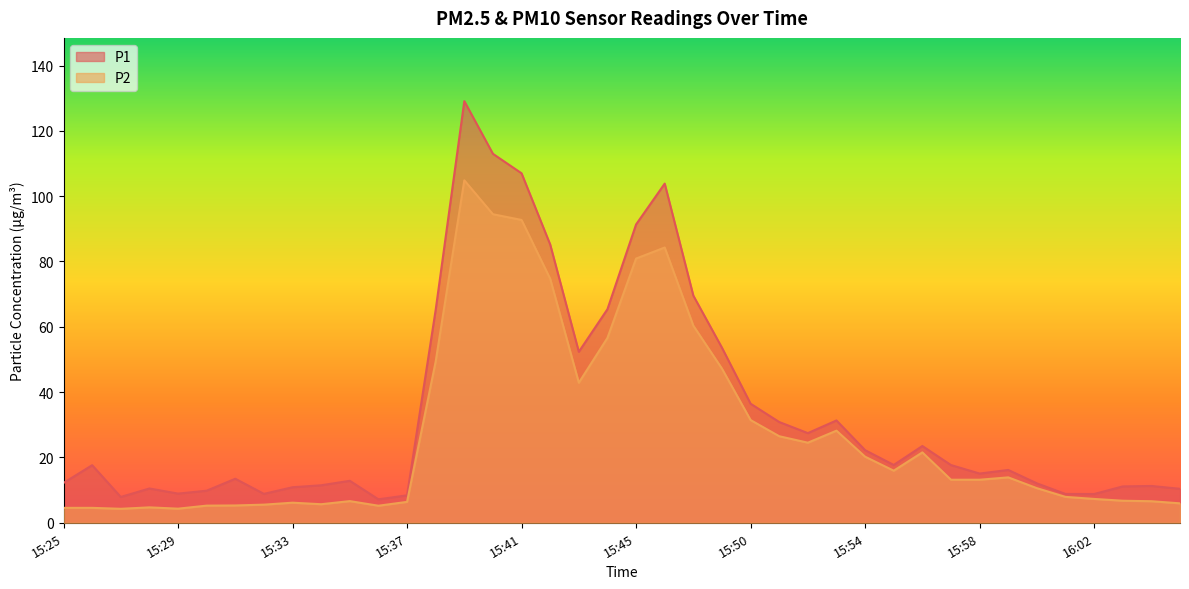

What is the sum of all P2 values?

1110.8